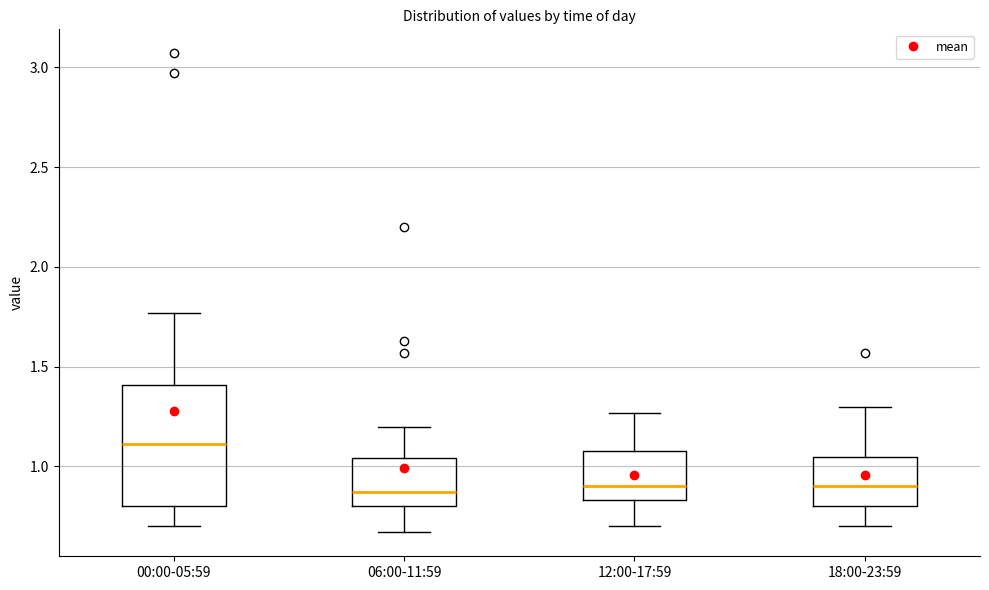

Where is the upper edge of the box for 18:00-23:59 on the y-axis? The values are not printed on the chart, so give them approximately, as read against the axis.

1.05